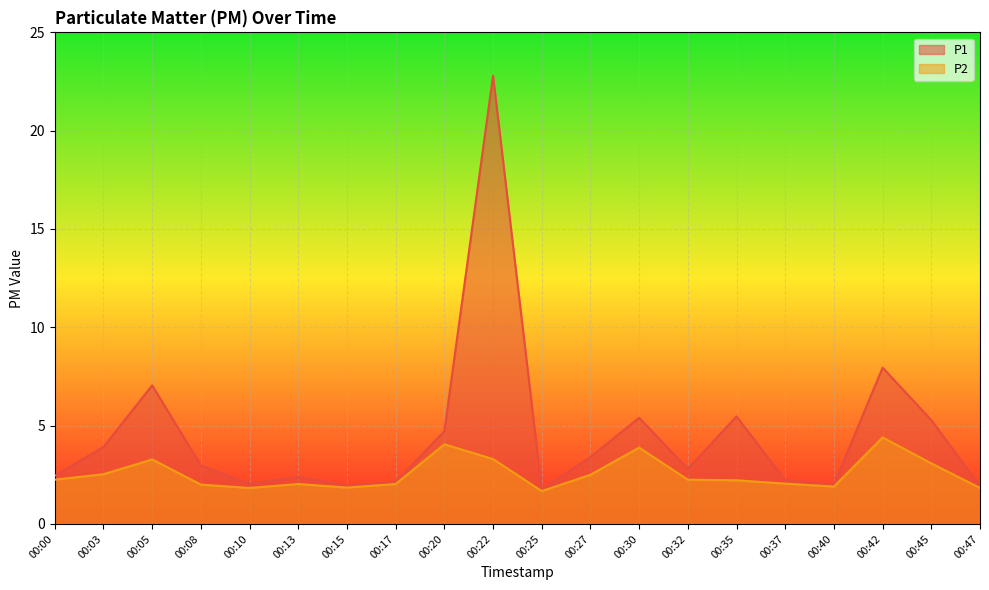

List the series in order of their peak value, highest first.

P1, P2